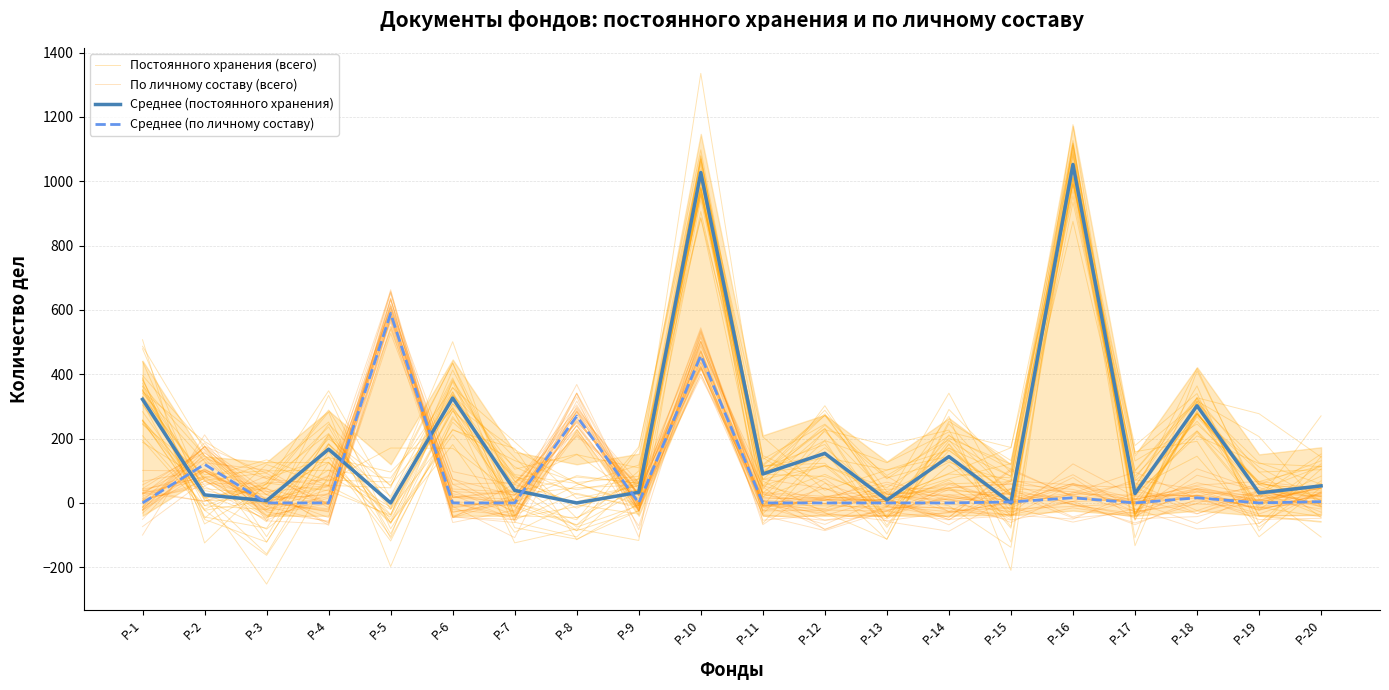

What is the approximate value of Среднее (постоянного хранения) at Р-13?

9.0